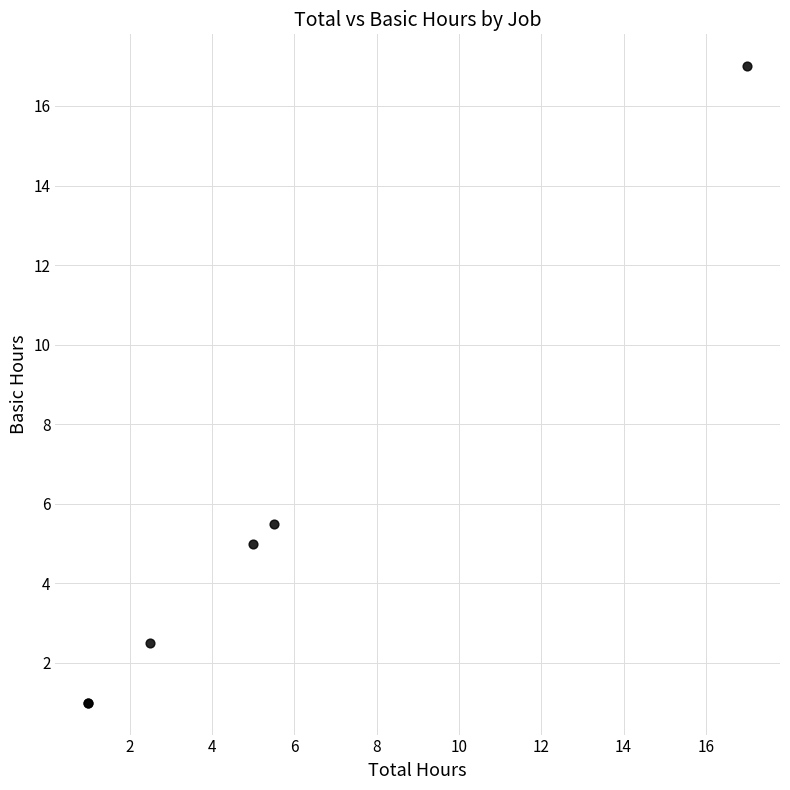

What Y value in the scatter plot is closest to 9?

5.5